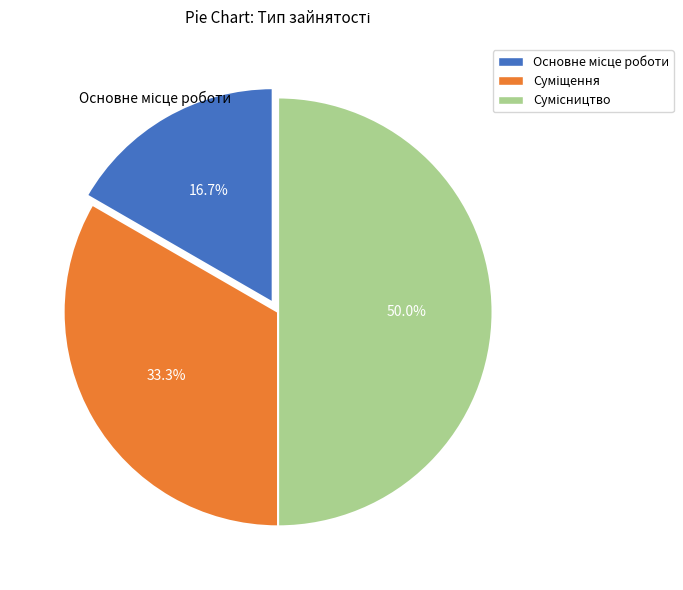

To the nearest percent, what is the average slice percentage?

33%